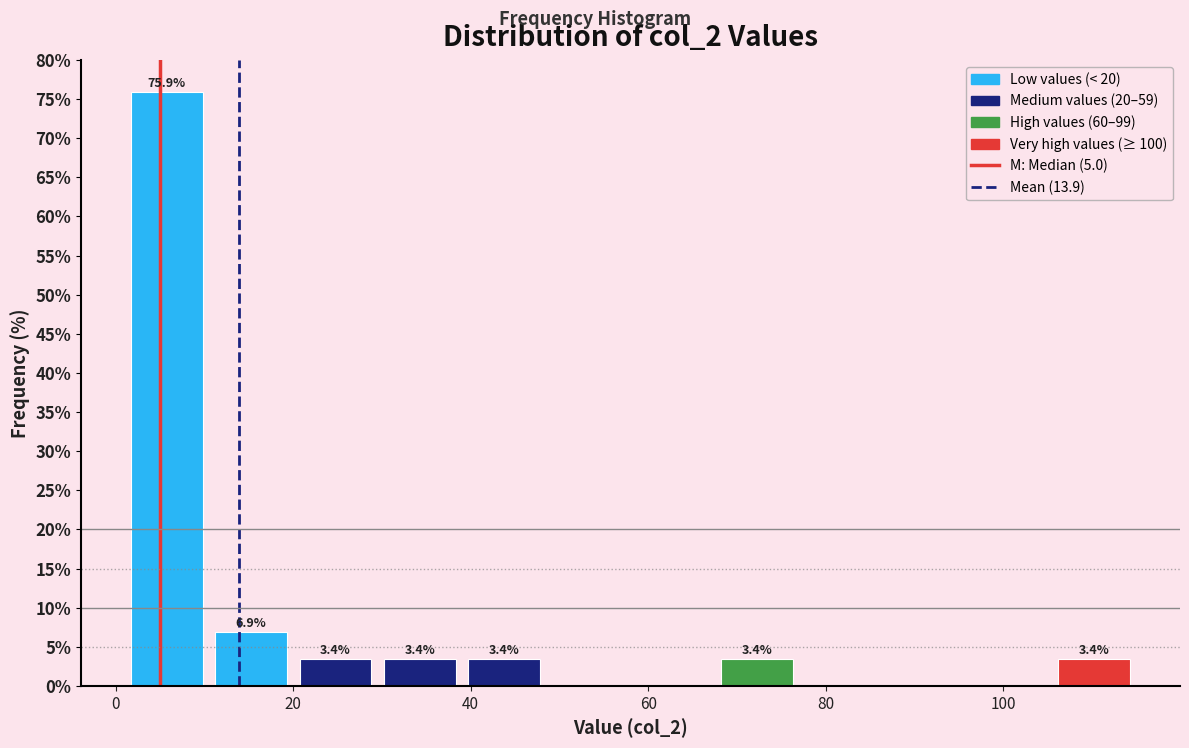

Which range on the x-axis has the tallest bar?

1.0 to 10.5